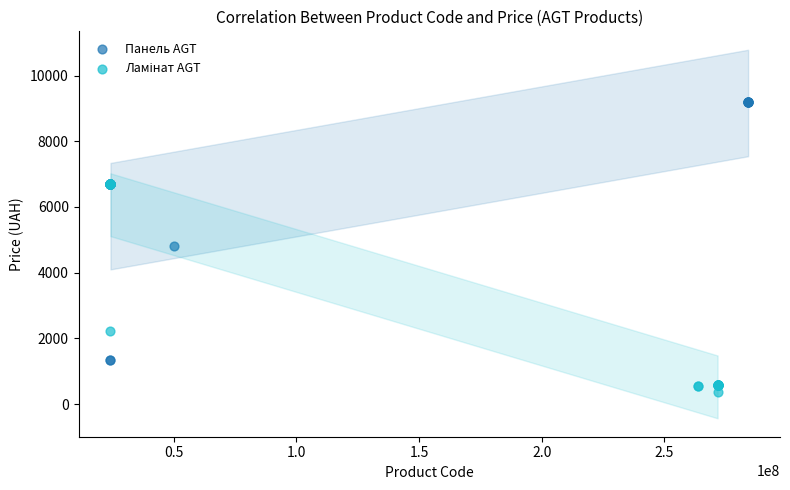

Which series contains the highest Y value?

Панель AGT